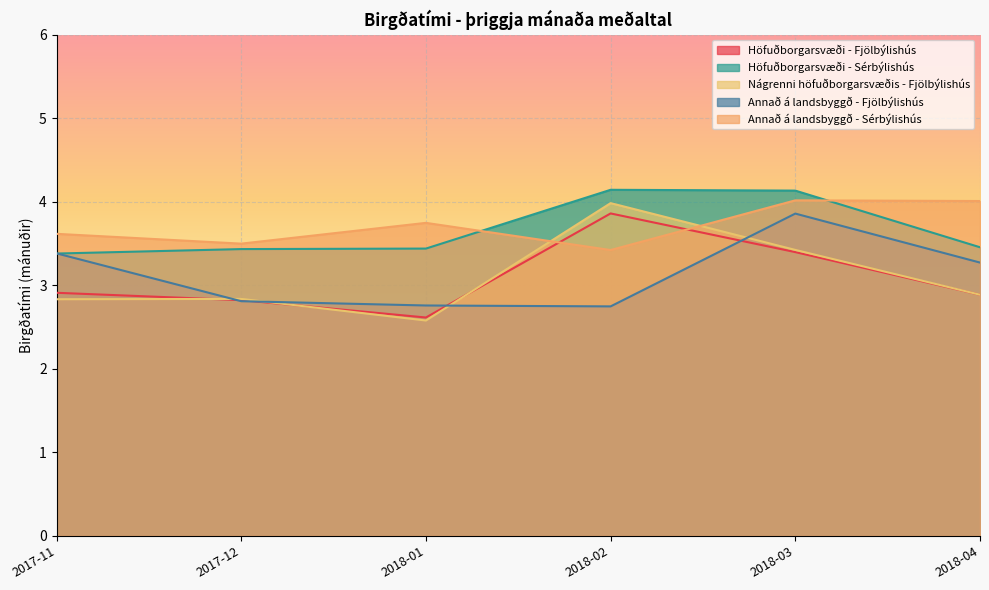

True or false: Höfuðborgarsvæði - Sérbýlishús has a value of 3.4 at 2017-12.

True